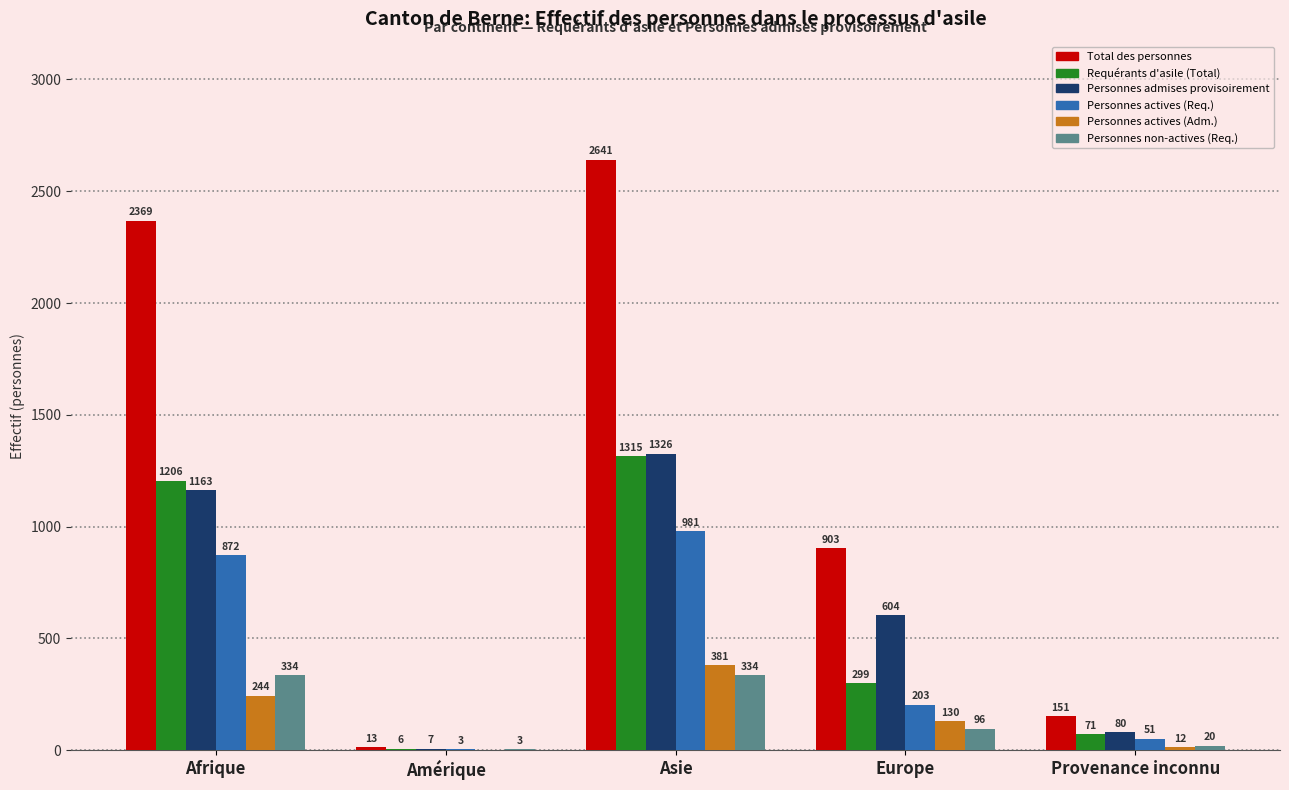

Is the value of Total des personnes at Asie greater than the value of Personnes actives (Req.) at Provenance inconnu?

Yes